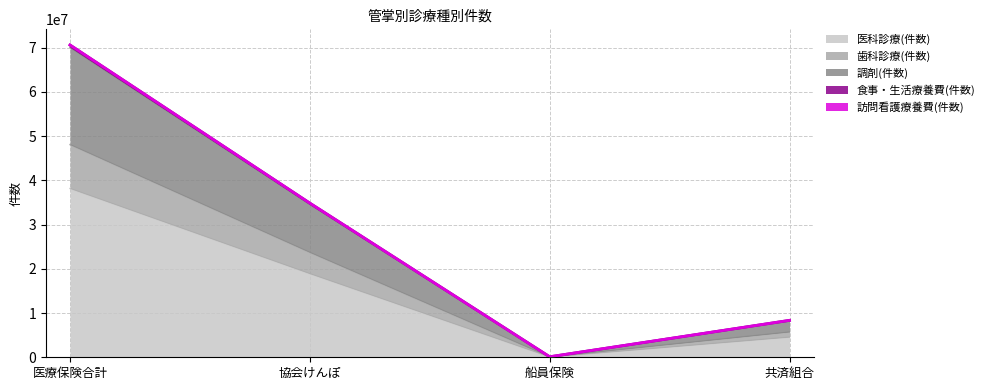

True or false: 調剤(件数) and 食事・生活療養費(件数) intersect in this chart.

False